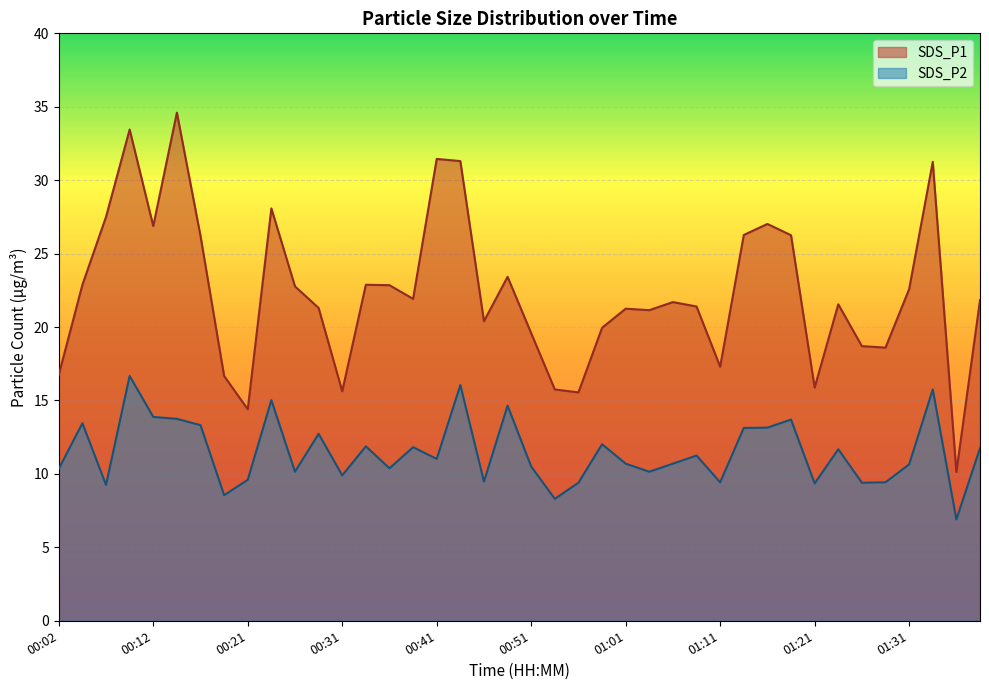

True or false: SDS_P2 and SDS_P1 cross at least once.

False